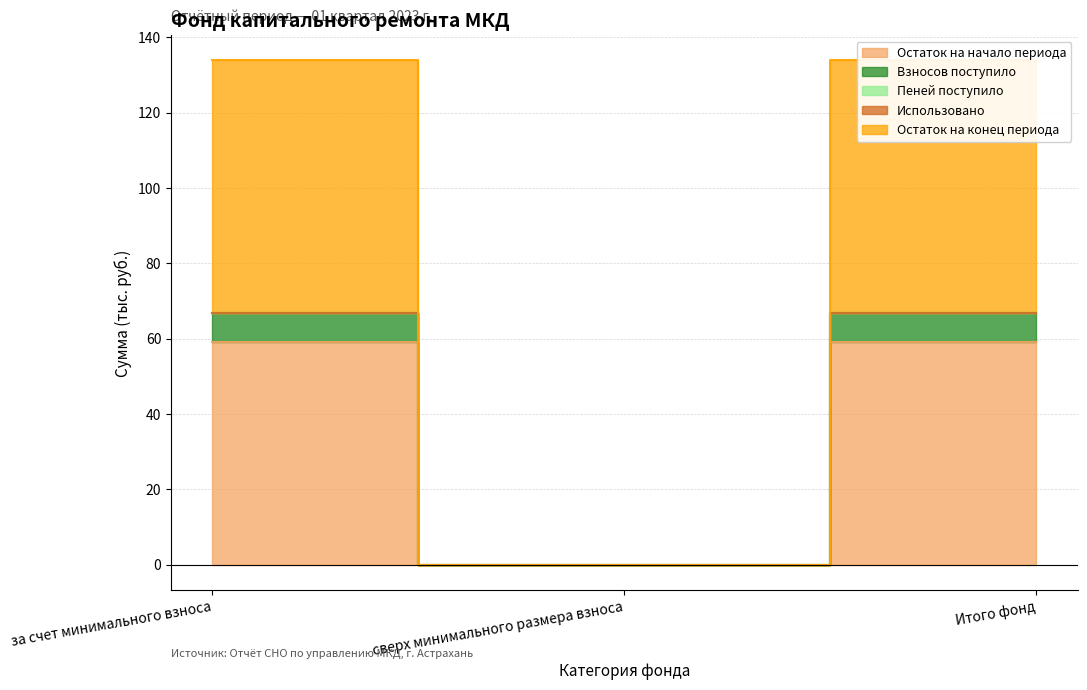

How many data points in Остаток на начало периода are less than 59?

1